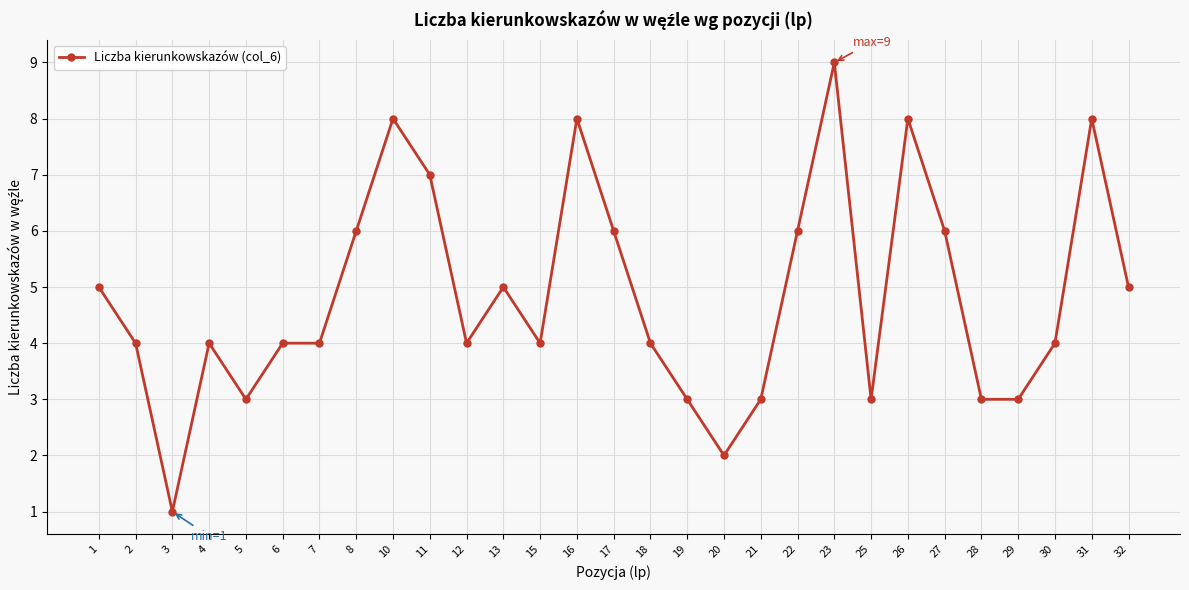

How many lines are shown in the chart?

1